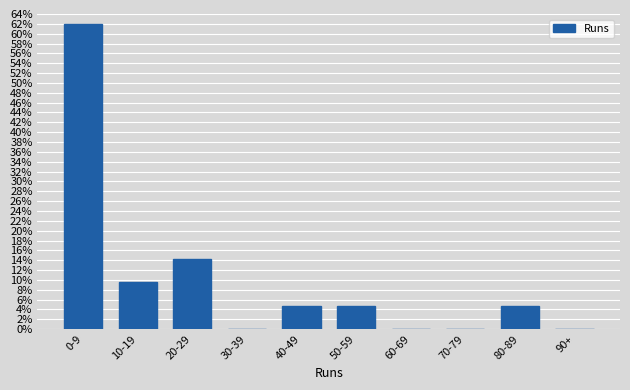

Reading right to left, what are all the values shown in this chart?

90+=0.0	80-89=4.8	70-79=0.0	60-69=0.0	50-59=4.8	40-49=4.8	30-39=0.0	20-29=14.3	10-19=9.5	0-9=61.9